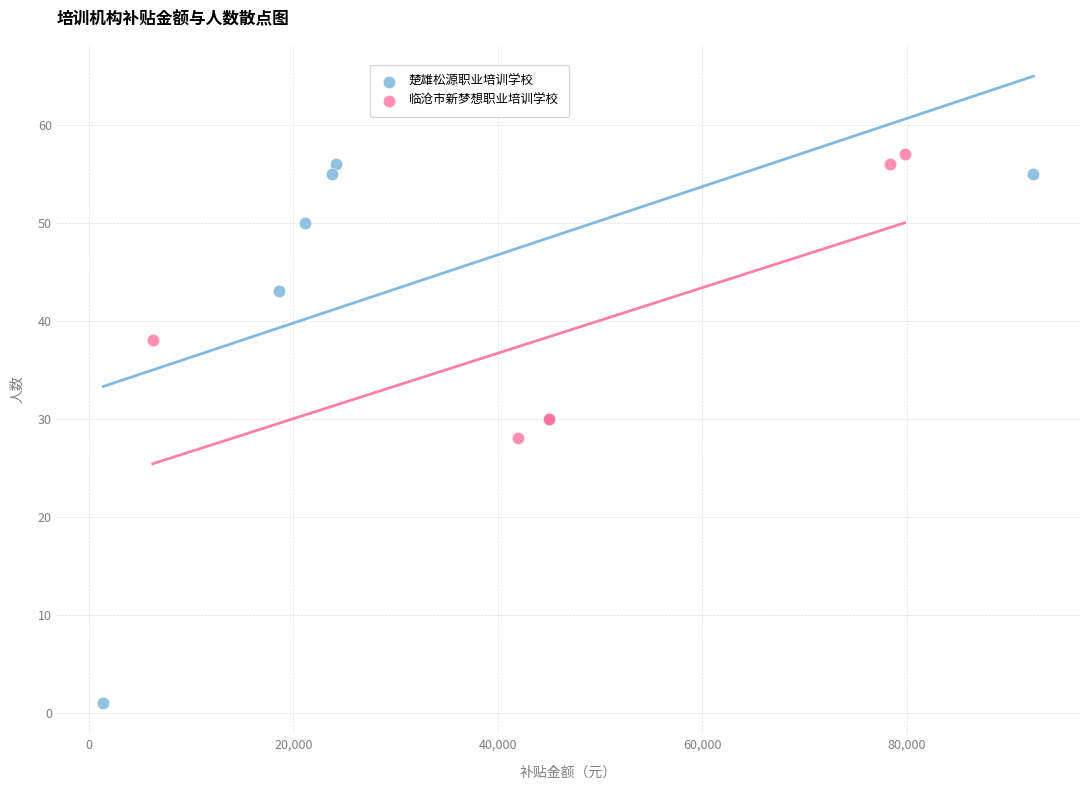

What are all the series names shown in the legend?

楚雄松源职业培训学校, 临沧市新梦想职业培训学校